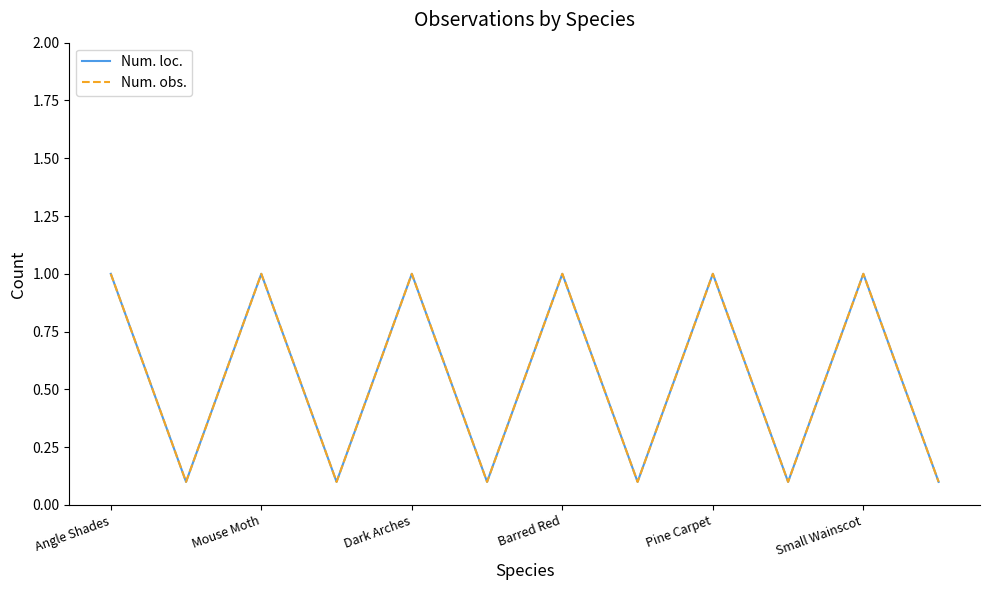

Does the chart have visible grid lines?

No